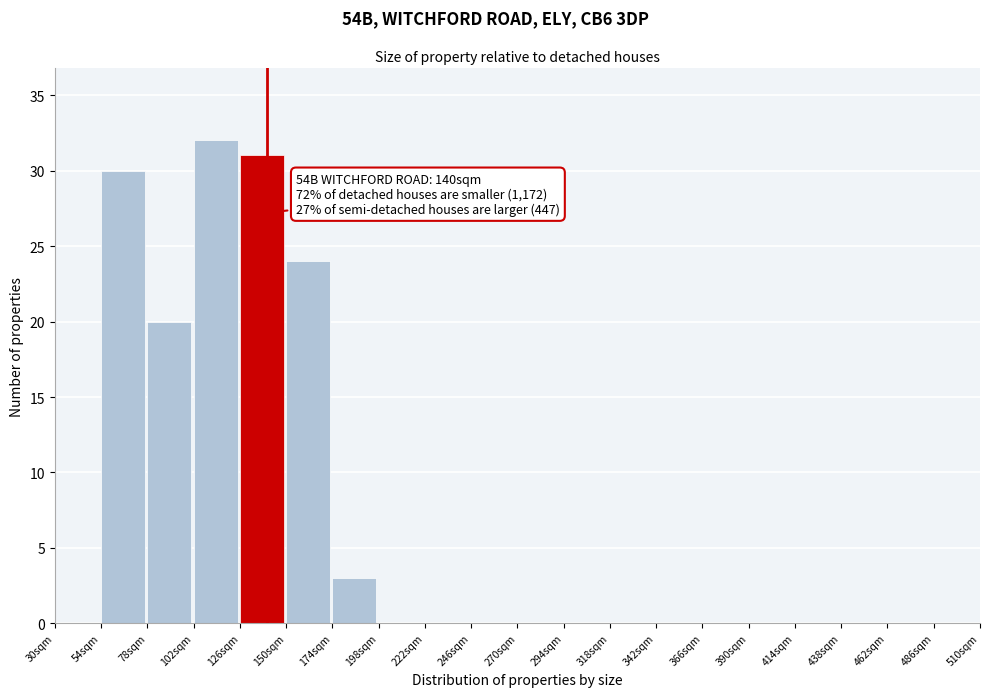

Over which range of the x-axis is the bar tallest?

102 to 126